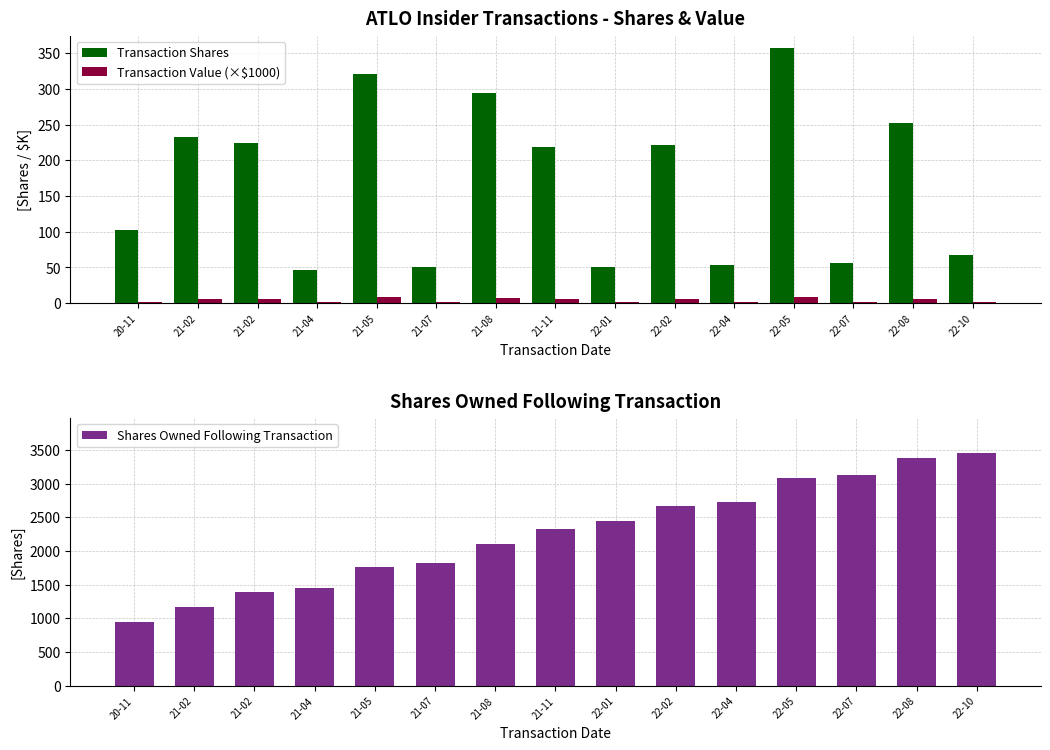

What is the difference between the maximum and minimum values in the Transaction Value (×$1000) series?

7.0